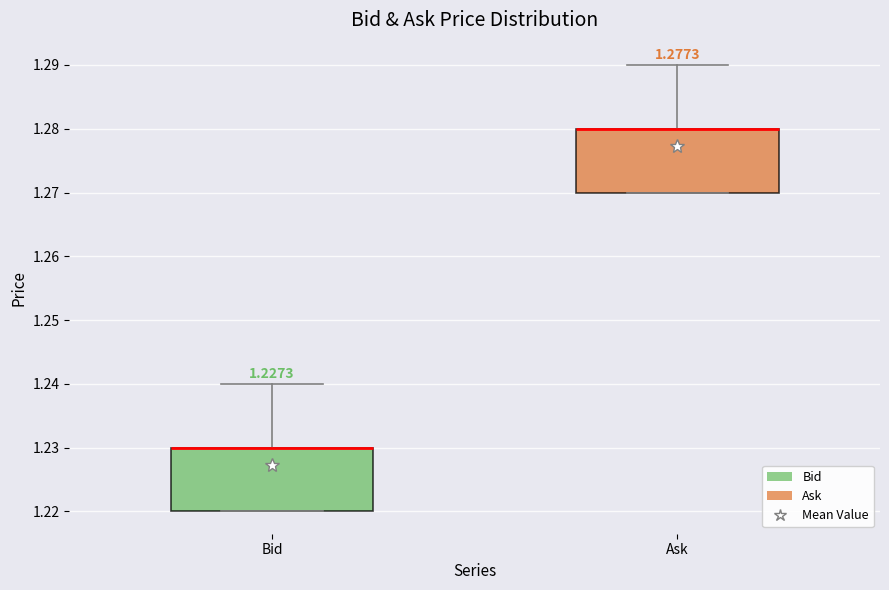

Reading left to right, transcribe this box plot: for each box, give where its median line is, the range the box spans, and where its two whiskers end, as read against the y-axis. The values are not printed on the chart, so give them approximately, as read against the axis.

Bid: median 1.23 (drawn on the box's upper edge), box 1.22 to 1.23, whiskers 1.22 to 1.24
Ask: median 1.28 (drawn on the box's upper edge), box 1.27 to 1.28, whiskers 1.27 to 1.29